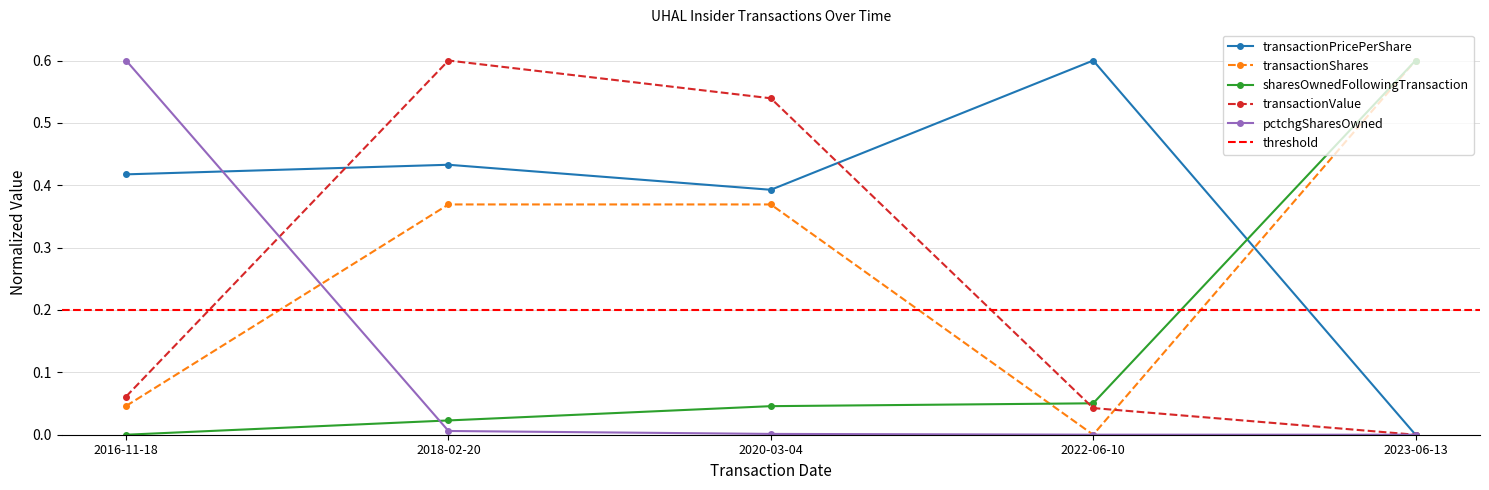

In transactionValue, how many points are higher than both neighbors (excluding endpoints)?

1